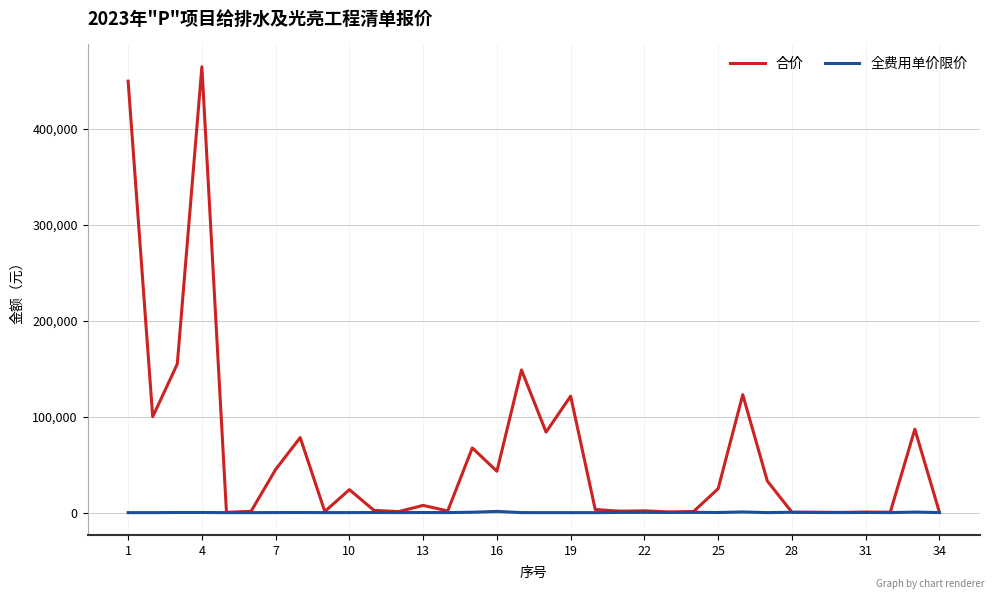

What is the difference between the maximum and minimum values in the 全费用单价限价 series?

1295.0